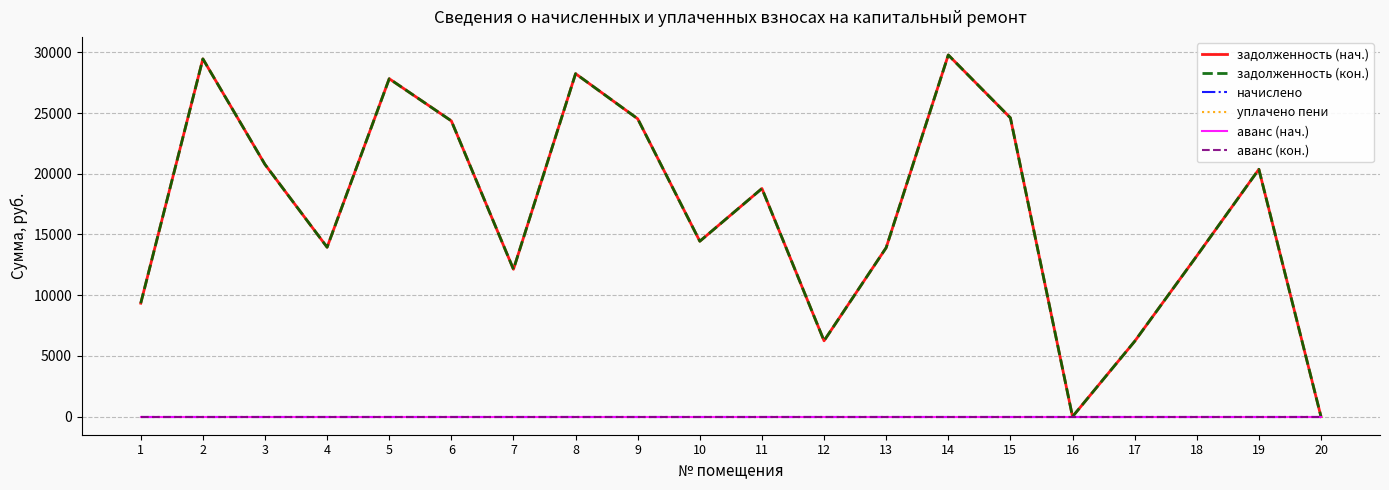

The аванс (кон.) series shows 0.0 at 19. True or false?

True